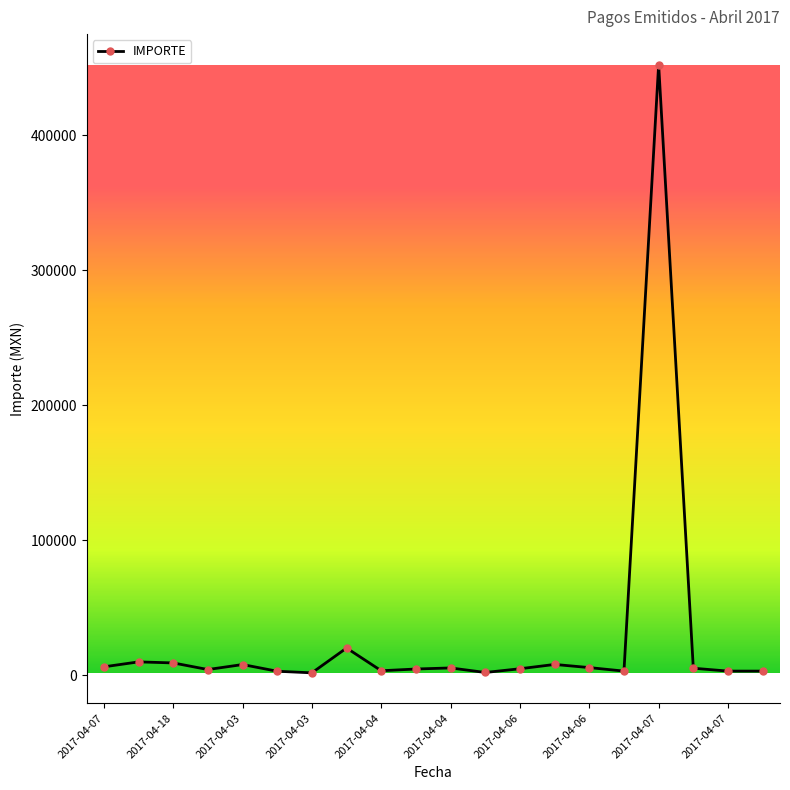

Does the chart have visible grid lines?

No